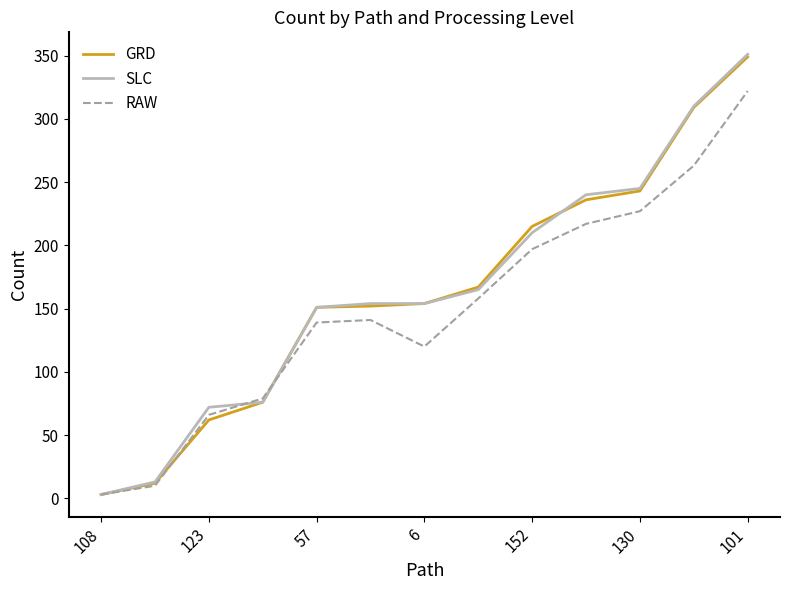

At how many categories does at least one series exceed 194?

5